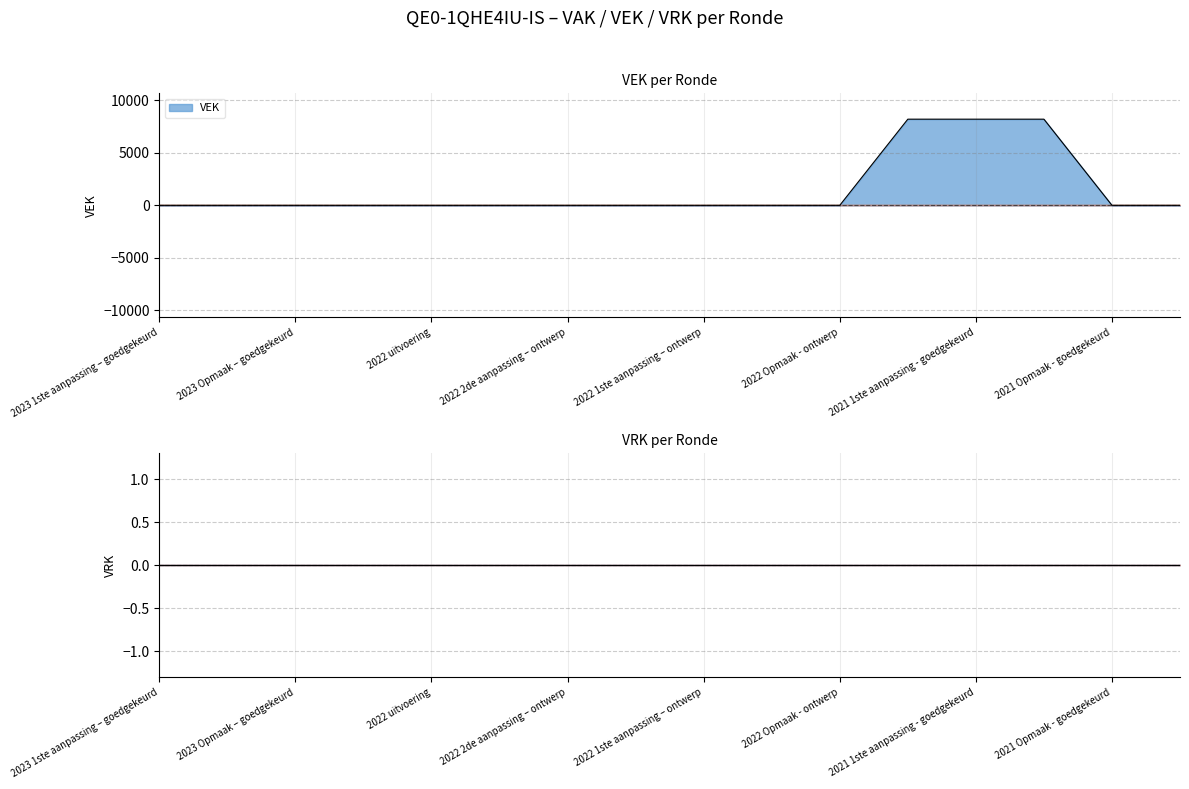

Where is the data nearest to the value 4100?

2023 1ste aanpassing – goedgekeurd